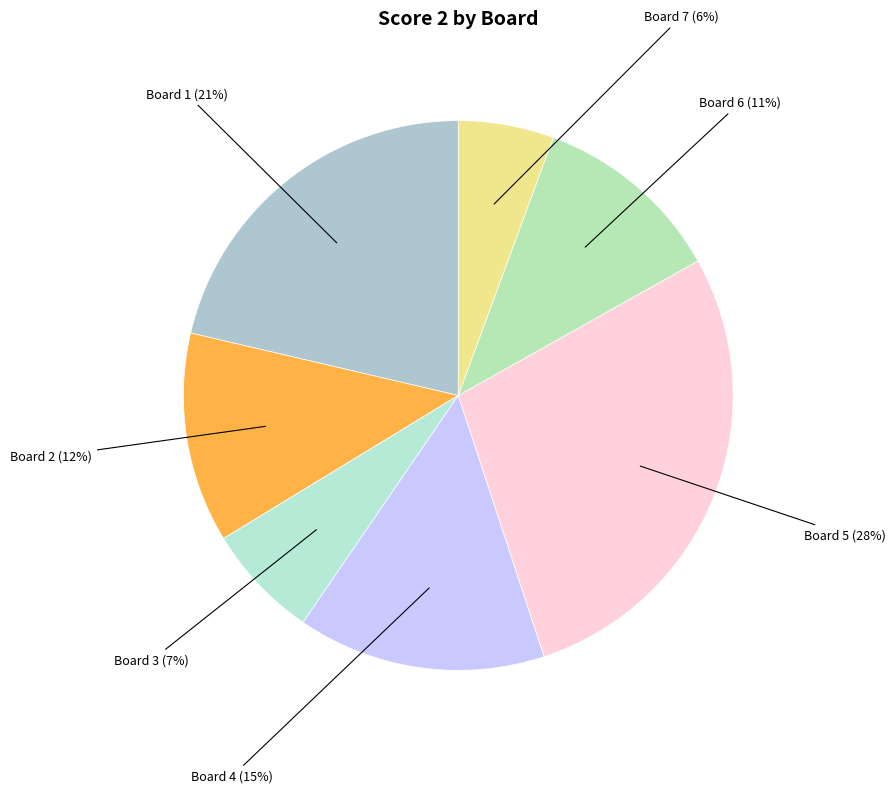

To the nearest percent, what is the average slice percentage?

14%